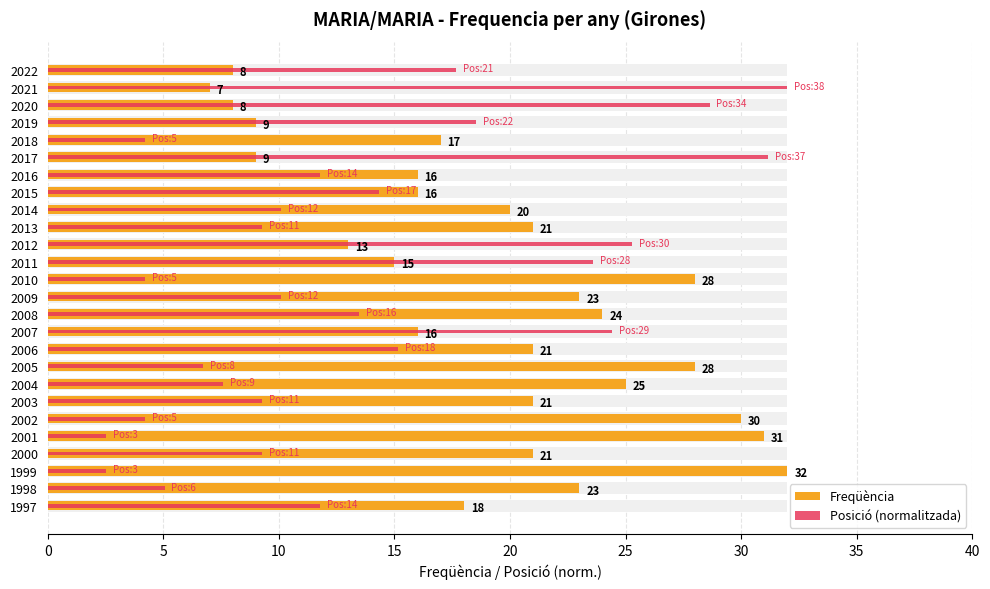

Does the chart contain any negative values?

No